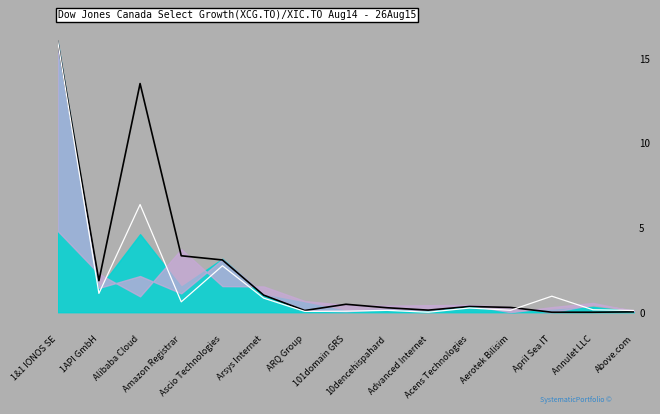

What is the difference between the highest and lowest values at Aerotek Bilisim?

0.2